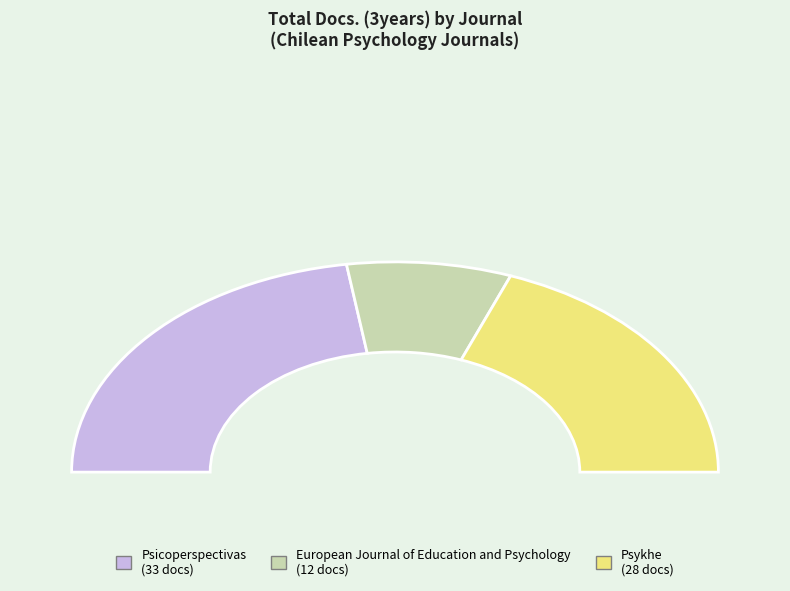

True or false: Psykhe accounts for 38% of the total.

True